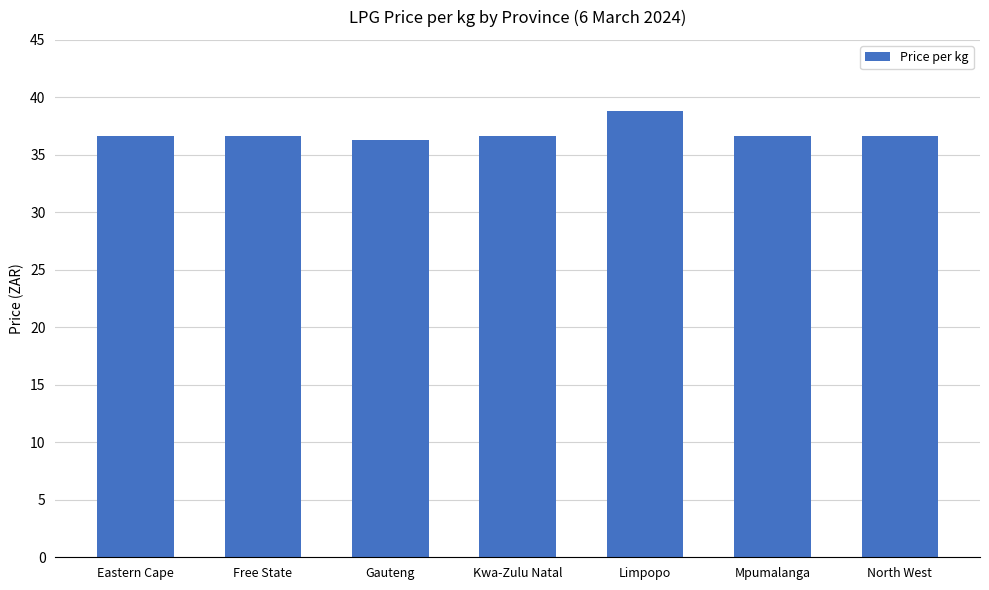

What is the sum of all values?

258.3